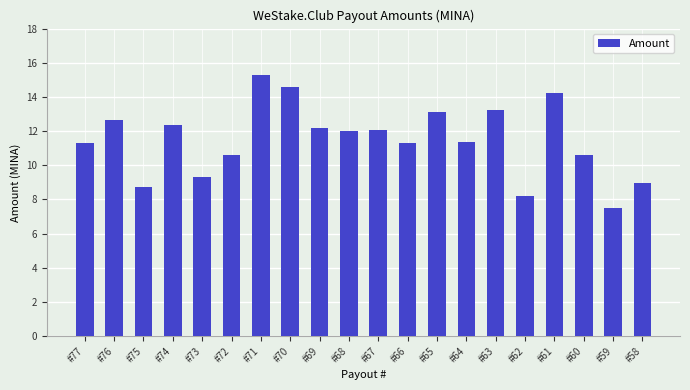

What is the maximum value shown in the chart?

15.3